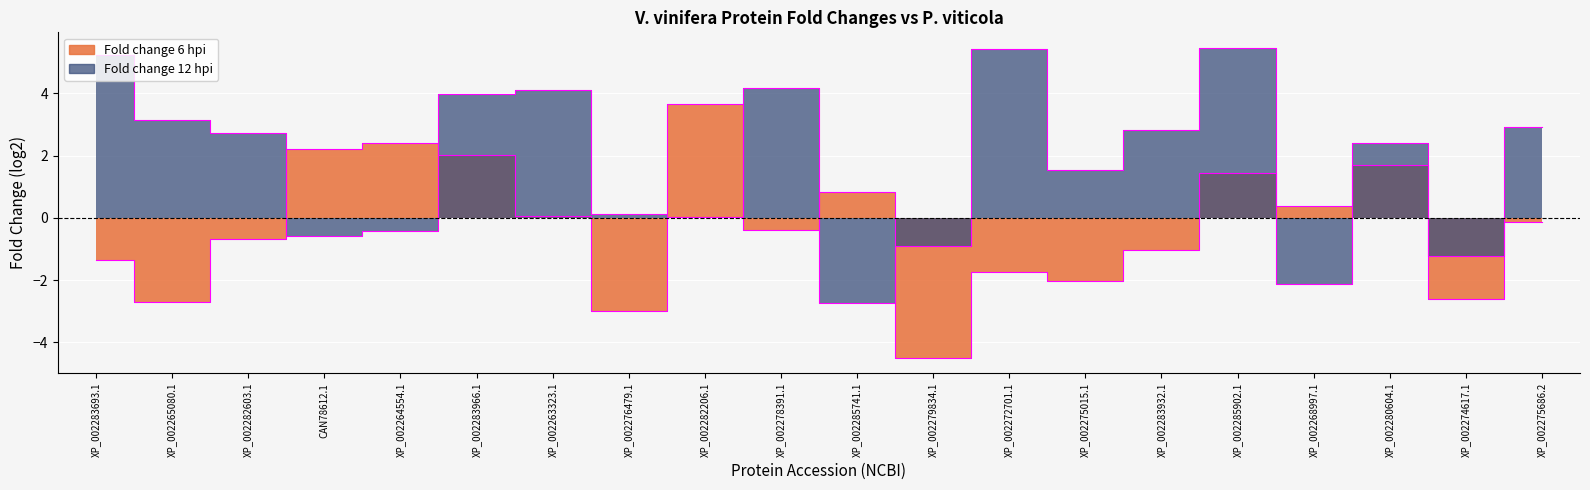

What is the approximate value of Fold change 12 hpi at XP_002275686.2?

2.9